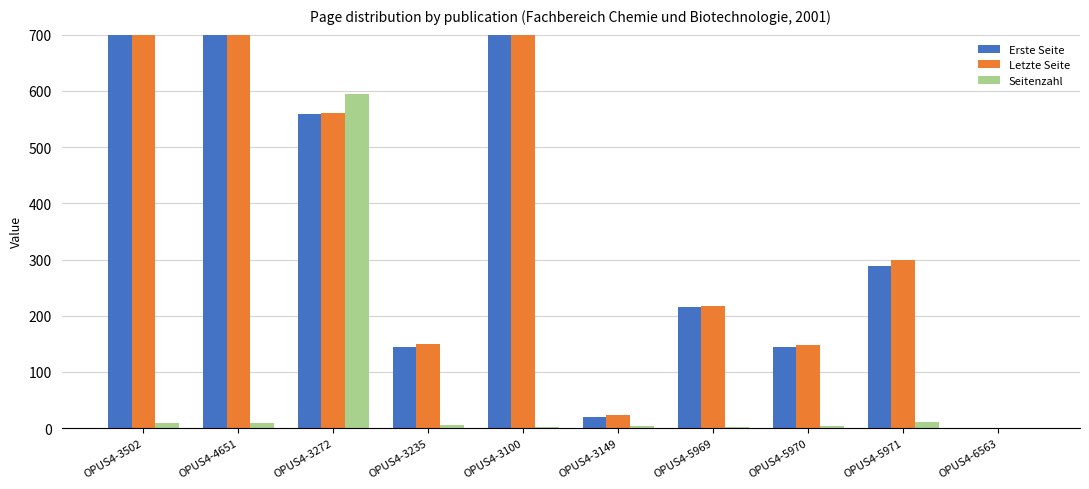

At which category does the chart reach its minimum across all series?

OPUS4-6563